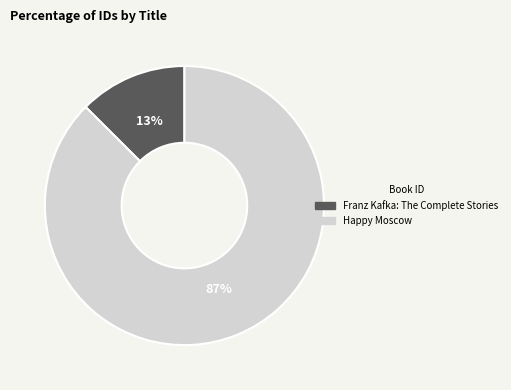

What is the smallest slice in the pie chart?

Franz Kafka: The Complete Stories